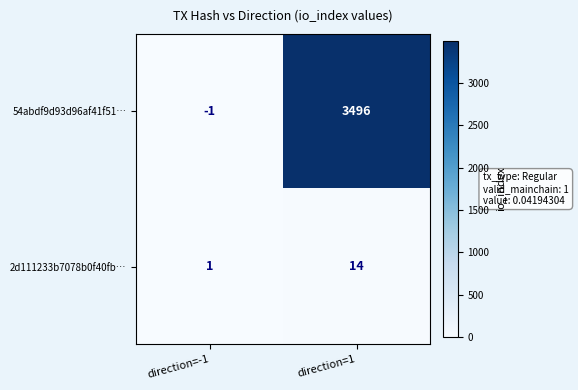

Between direction=-1 and direction=1, which series saw the biggest shift?

54abdf9d93d96af41f51…